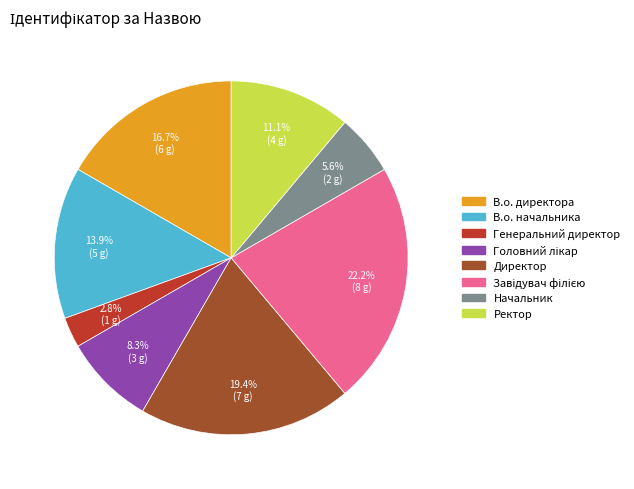

Count the number of slices in the pie.

8